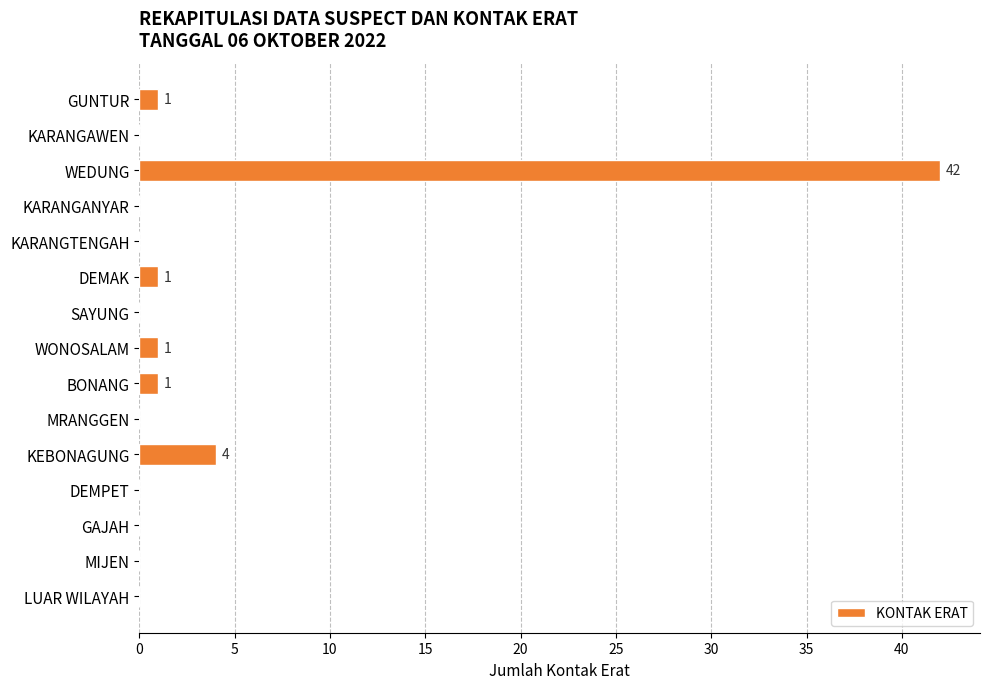

The value at KARANGANYAR is 0. True or false?

True